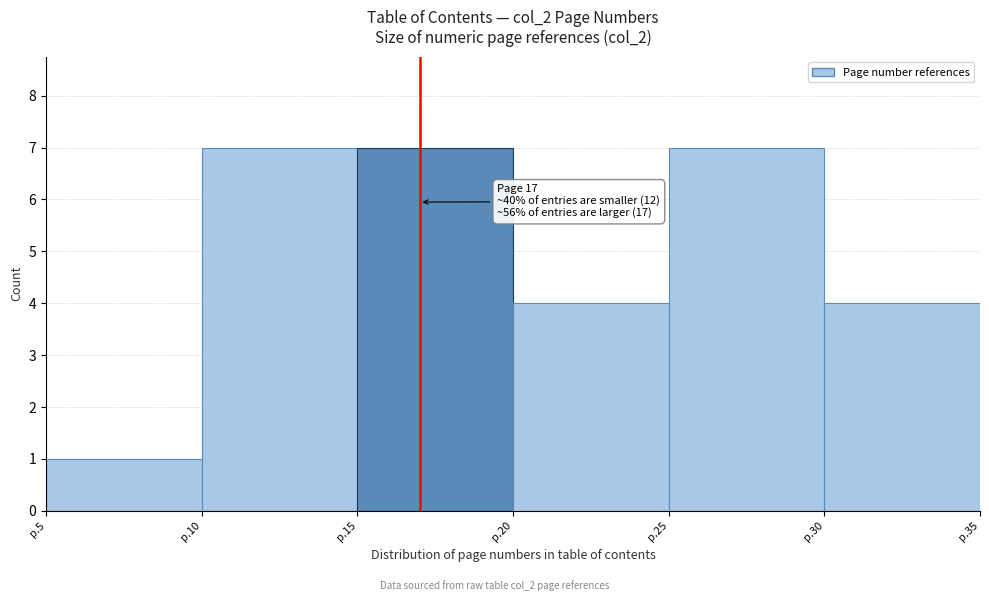

Reading left to right, what are all the values shown in this chart?

p.5=1	p.10=7	p.15=7	p.20=4	p.25=7	p.30=4